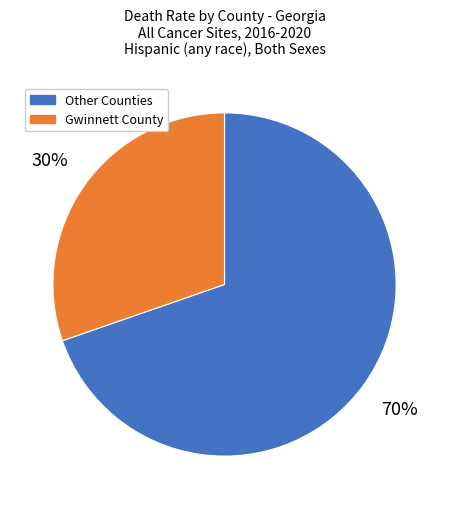

How many slices are in this pie chart?

2